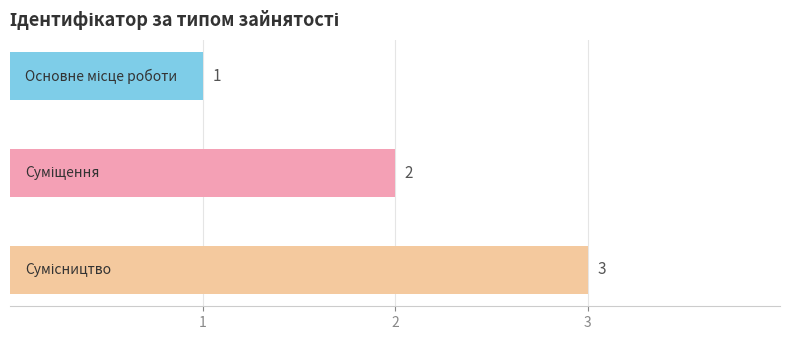

What is the maximum value shown in the chart?

3